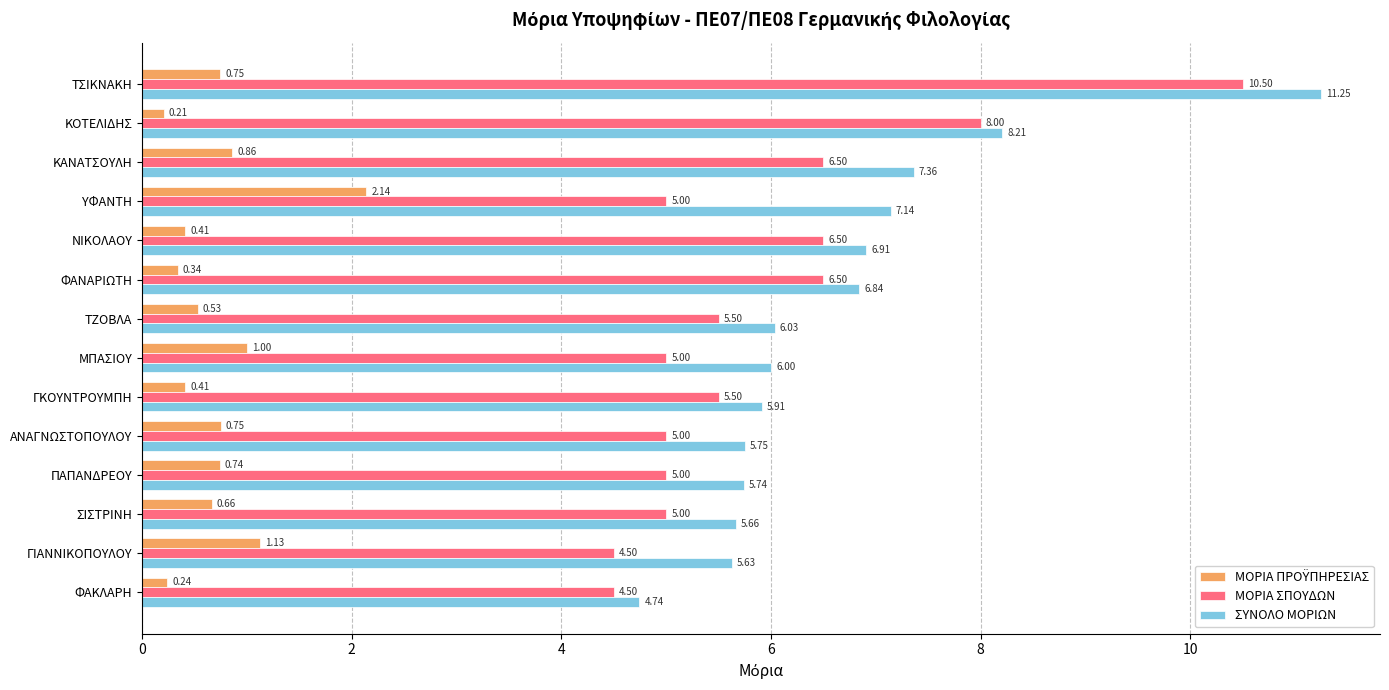

What is the difference between the ΜΟΡΙΑ ΣΠΟΥΔΩΝ values at ΚΟΤΕΛΙΔΗΣ and ΤΖΟΒΛΑ?

2.5